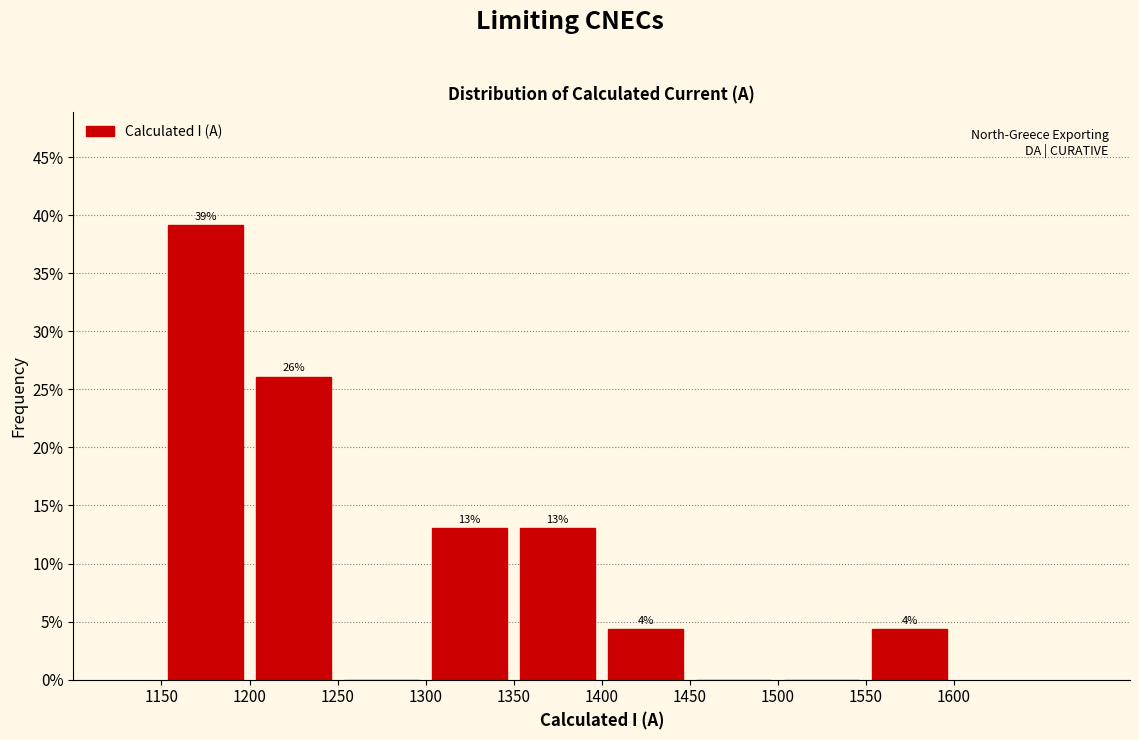

Which range on the x-axis has the tallest bar?

1150 to 1200